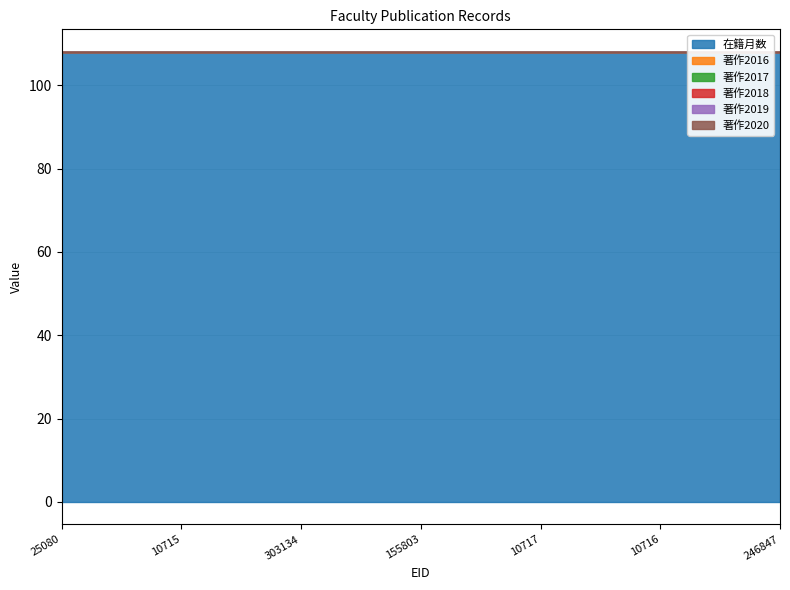

How many lines are shown in the chart?

6